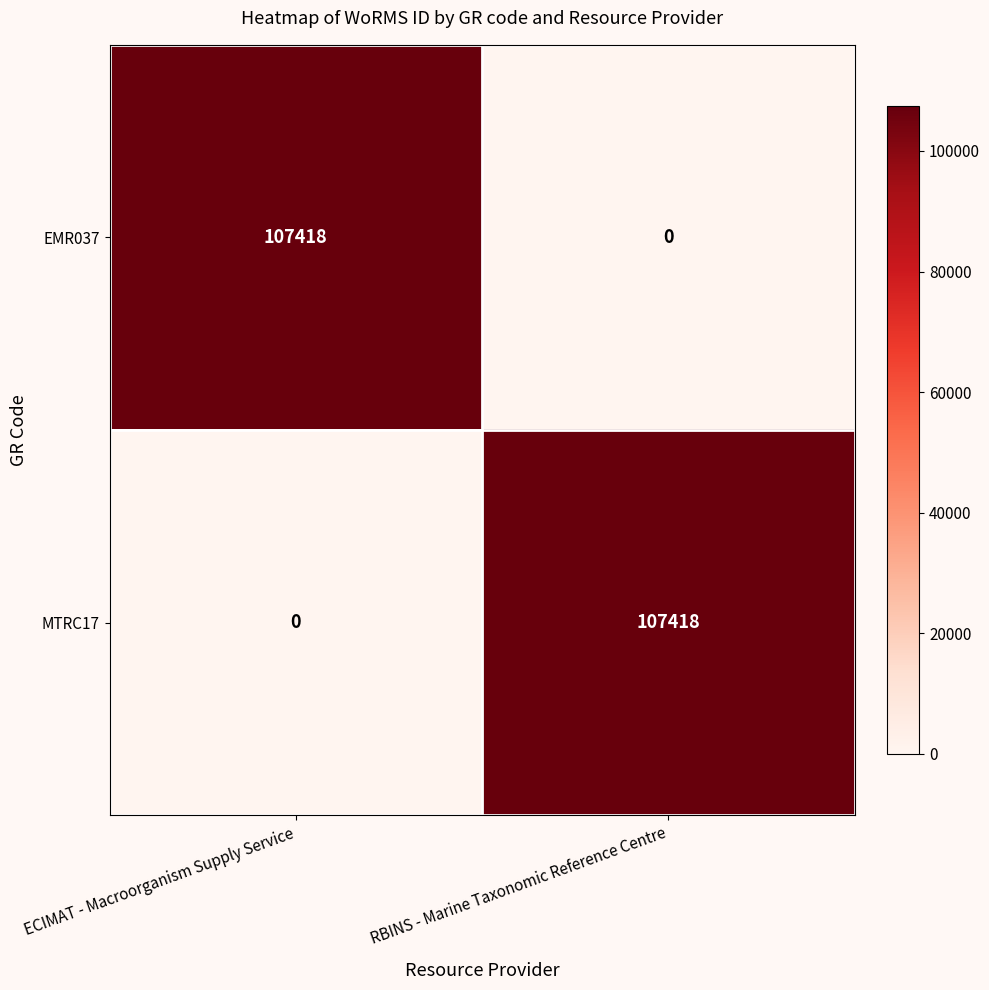

Rank the series at ECIMAT - Macroorganism Supply Service from highest to lowest value.

EMR037, MTRC17